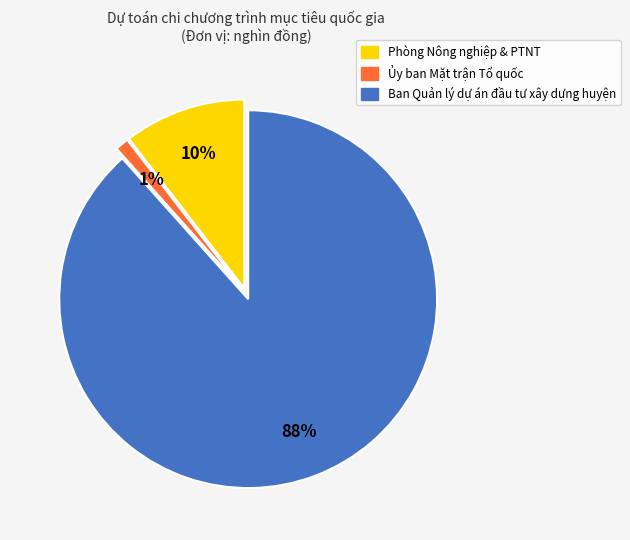

The Phòng Nông nghiệp & PTNT slice represents 10% of the pie. True or false?

True